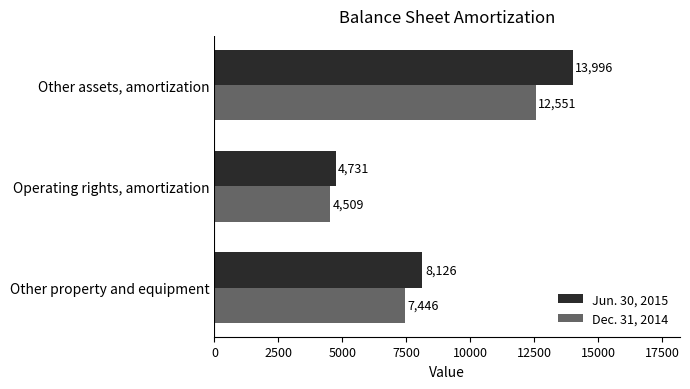

List the labels in order of Dec. 31, 2014 value, largest first.

Other assets, amortization, Other property and equipment, Operating rights, amortization